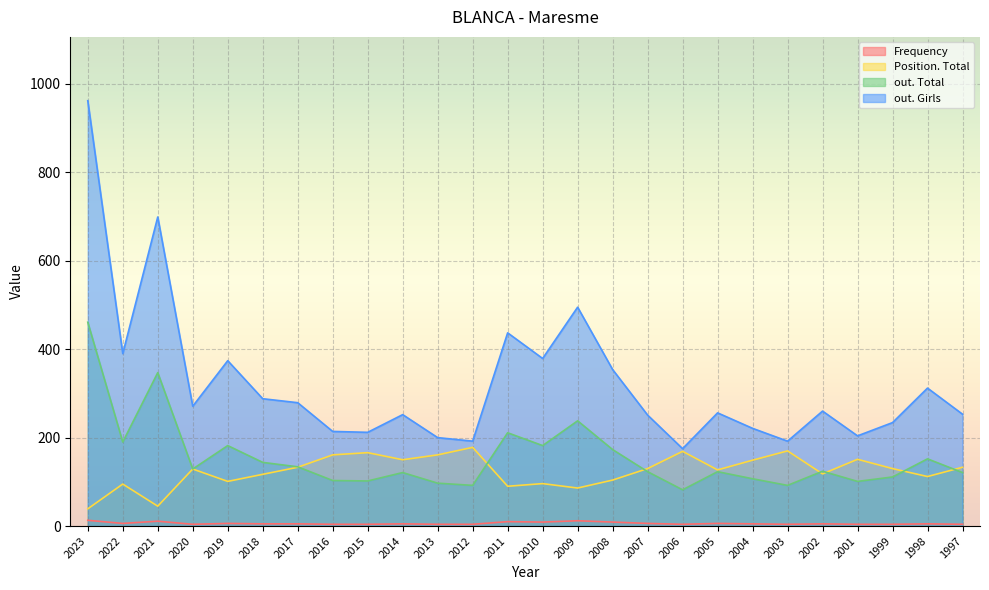

True or false: out. Girls has a value of 390 at 2022.

True